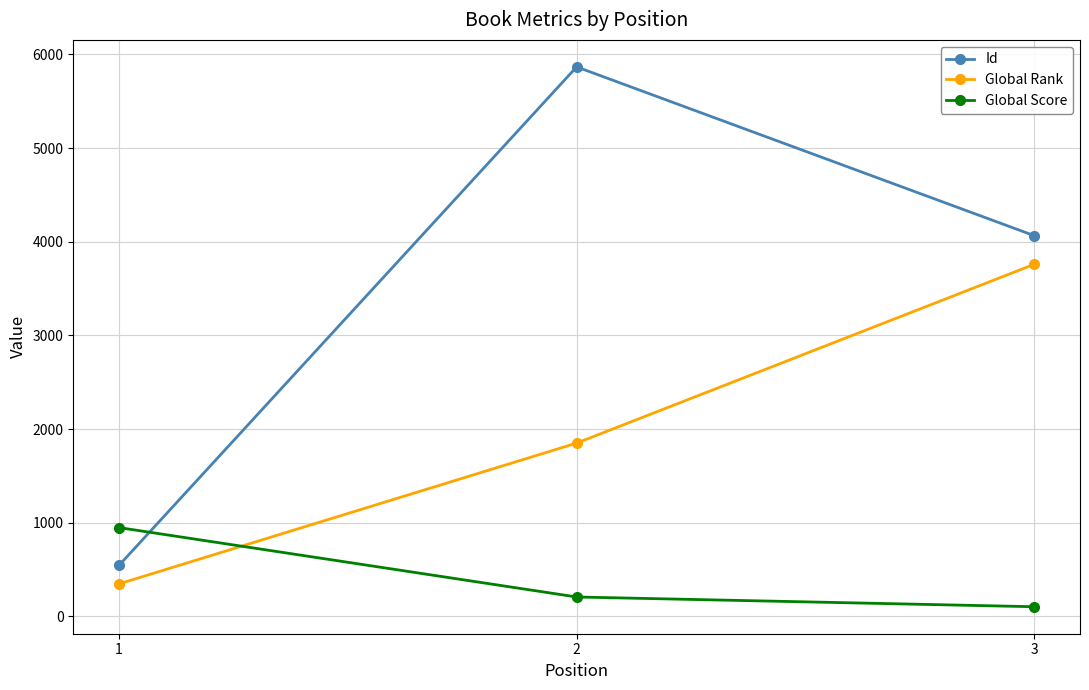

Read the Id value at 1, to the nearest 100.

500